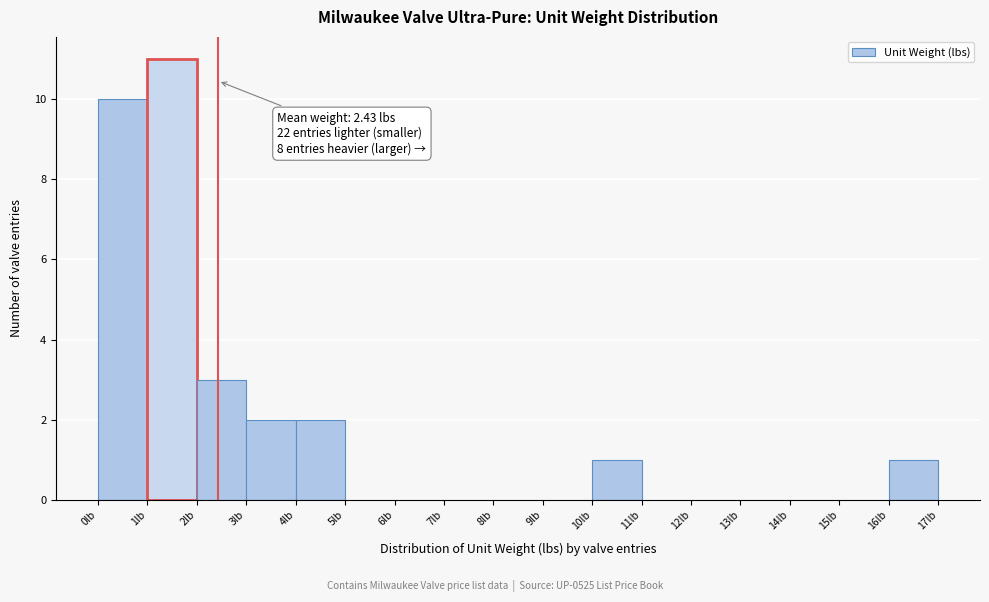

Over which range of the x-axis is the bar tallest?

1 to 2